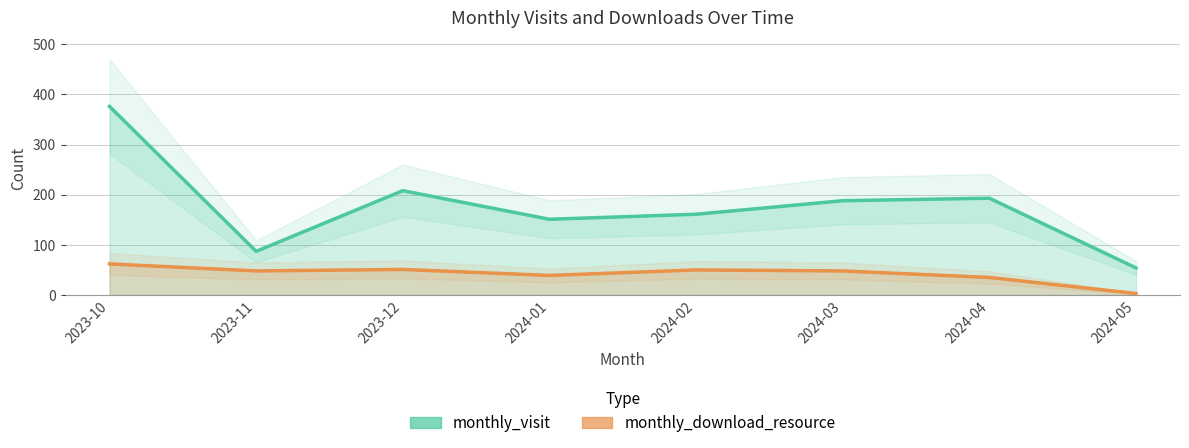

What is the difference between the second highest and minimum values in the monthly_visit series?

154